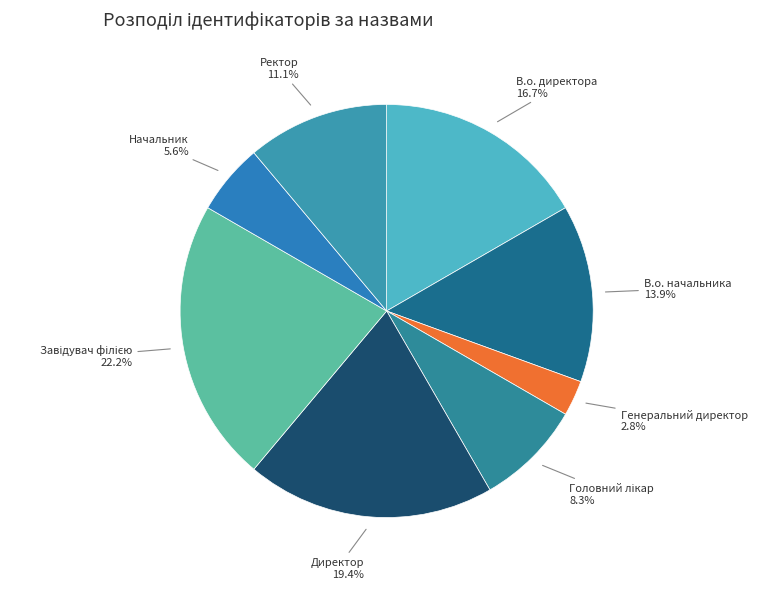

Which category has the smallest portion of the pie?

Генеральний директор